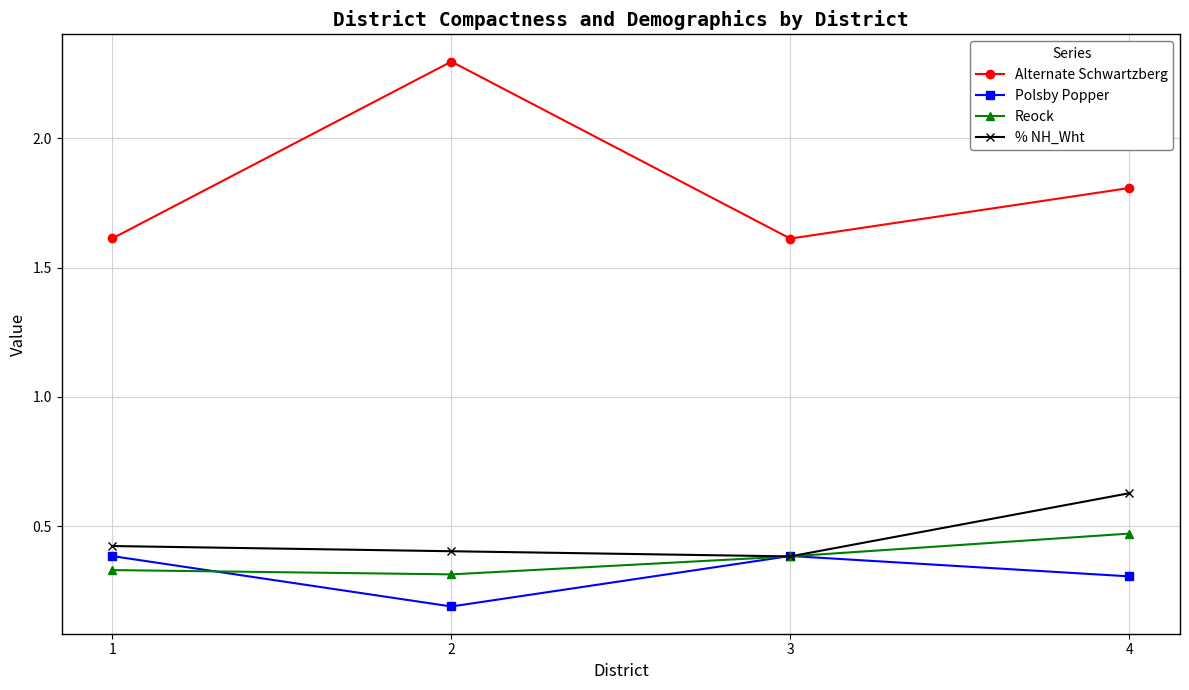

Is the value of Reock at 4 greater than the value of Alternate Schwartzberg at 2?

No